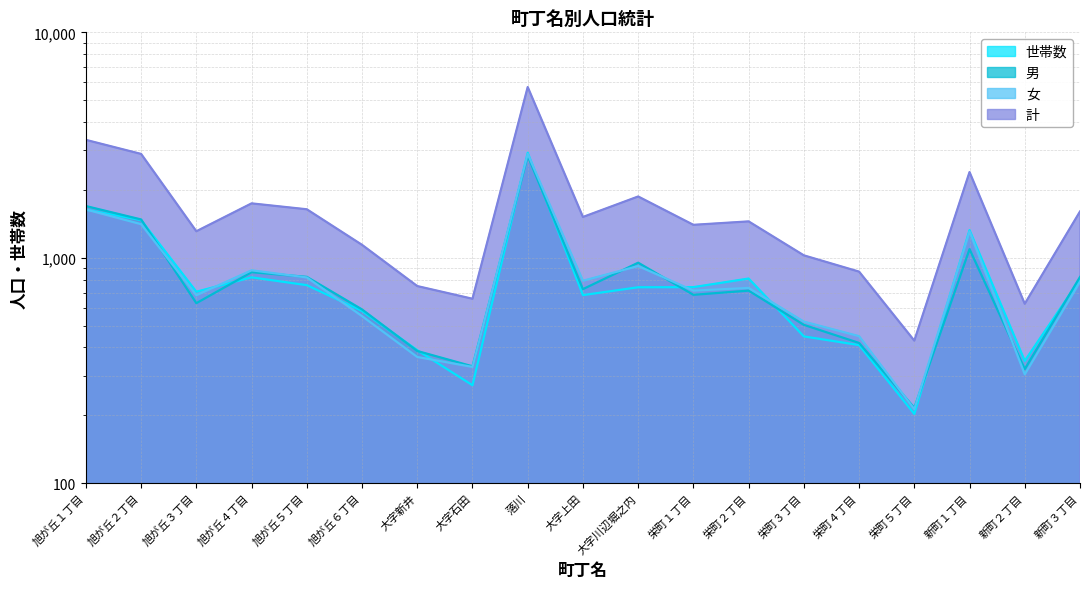

What are all the series names shown in the legend?

世帯数, 男, 女, 計